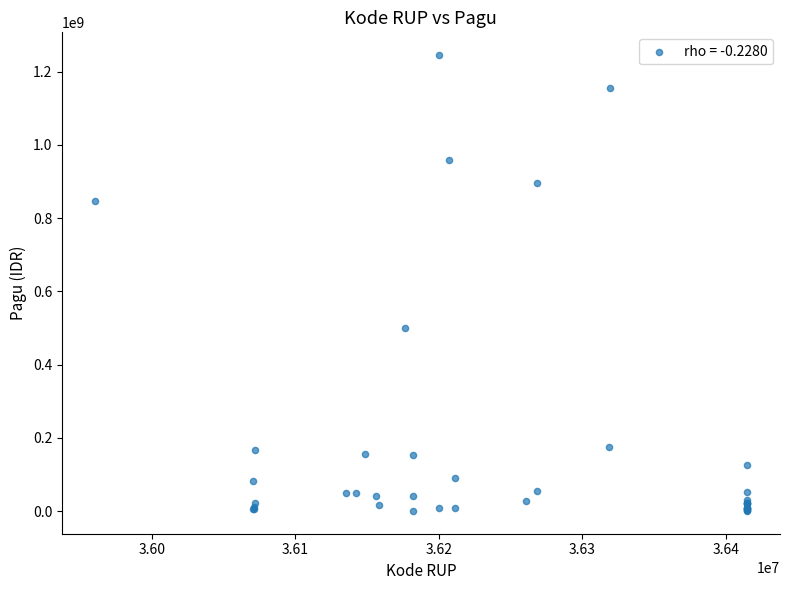

What Y value in the scatter plot is closest to 622840000?

499932000